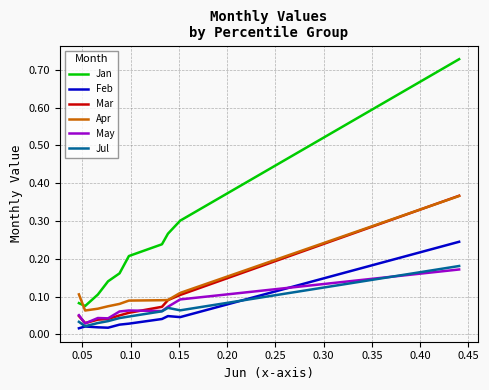

Which series has the largest range (max minus min)?

Jan